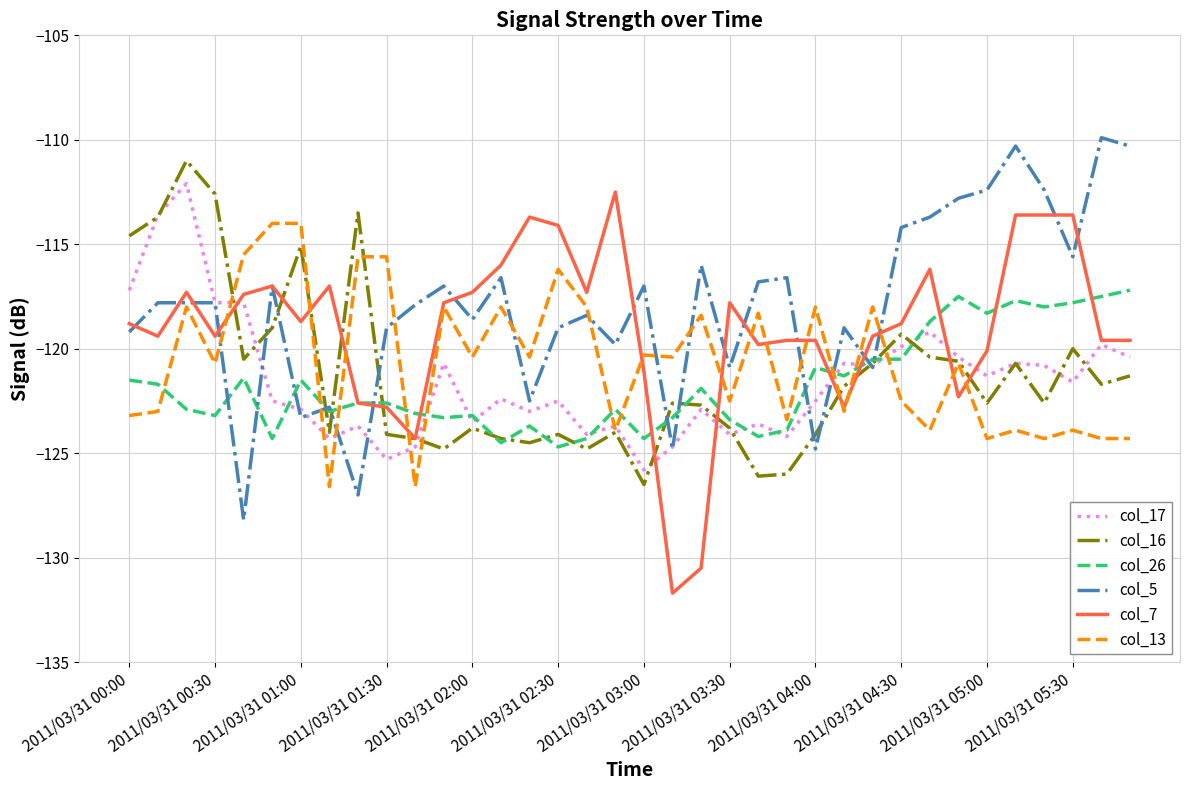

What is the lowest value of the col_17 series?

-125.8